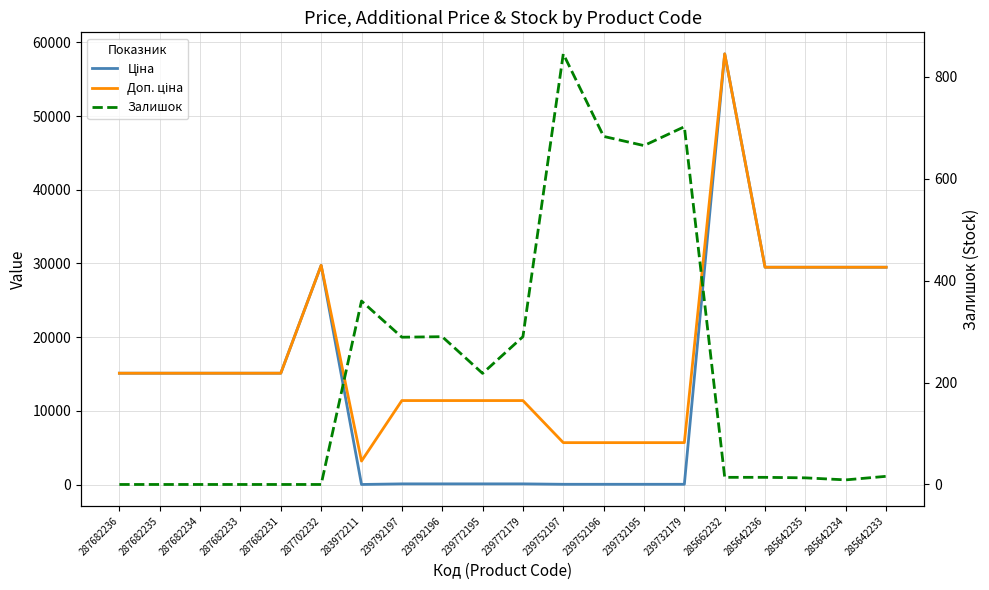

Reading left to right, transcribe all the data shown in this chart.

Ціна: 287682236=15120.0	287682235=15120.0	287682234=15120.0	287682233=15120.0	287682231=15120.0	287702232=29747.2	283972211=32.0	239792197=114.1	239792196=114.1	239772195=114.1	239772179=114.1	239752197=57.0	239752196=57.0	239732195=57.0	239732179=57.0	285662232=58426.5	285642236=29491.5	285642235=29491.5	285642234=29491.5	285642233=29491.5
Доп. ціна: 287682236=15120.0	287682235=15120.0	287682234=15120.0	287682233=15120.0	287682231=15120.0	287702232=29747.2	283972211=3205.0	239792197=11410.0	239792196=11410.0	239772195=11410.0	239772179=11410.0	239752197=5705.0	239752196=5705.0	239732195=5705.0	239732179=5705.0	285662232=58426.5	285642236=29491.5	285642235=29491.5	285642234=29491.5	285642233=29491.5
Залишок: 287682236=0.0	287682235=0.0	287682234=0.0	287682233=0.0	287682231=0.0	287702232=0.0	283972211=360.0	239792197=289.0	239792196=290.0	239772195=218.0	239772179=290.0	239752197=845.0	239752196=683.0	239732195=665.0	239732179=702.0	285662232=14.0	285642236=14.0	285642235=13.0	285642234=9.0	285642233=16.0